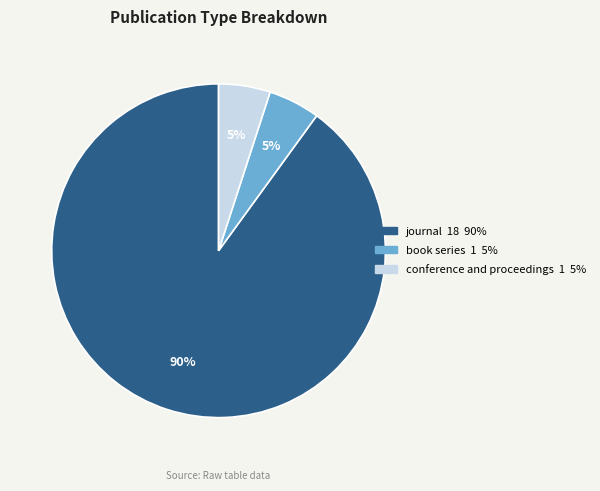

To the nearest percent, what portion does book series represent?

5%